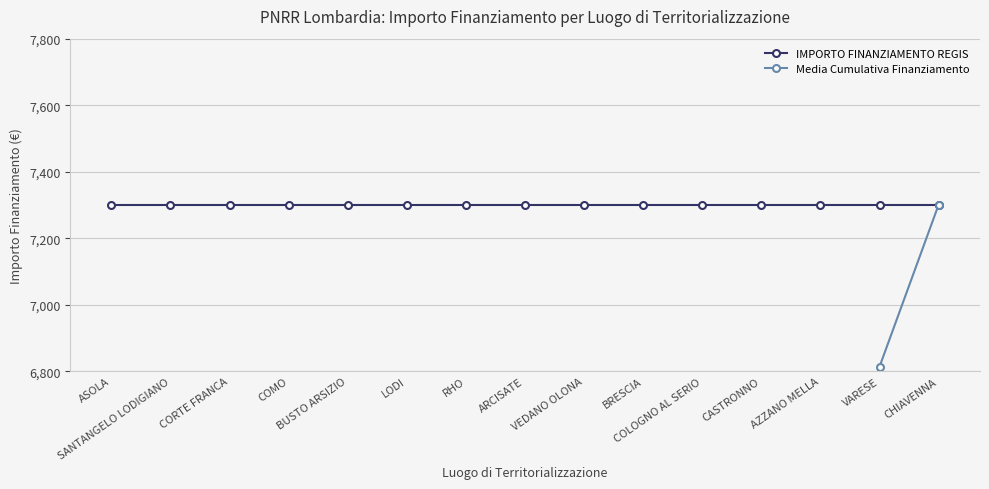

Which has a higher value, ARCISATE or CASTRONNO?

ARCISATE